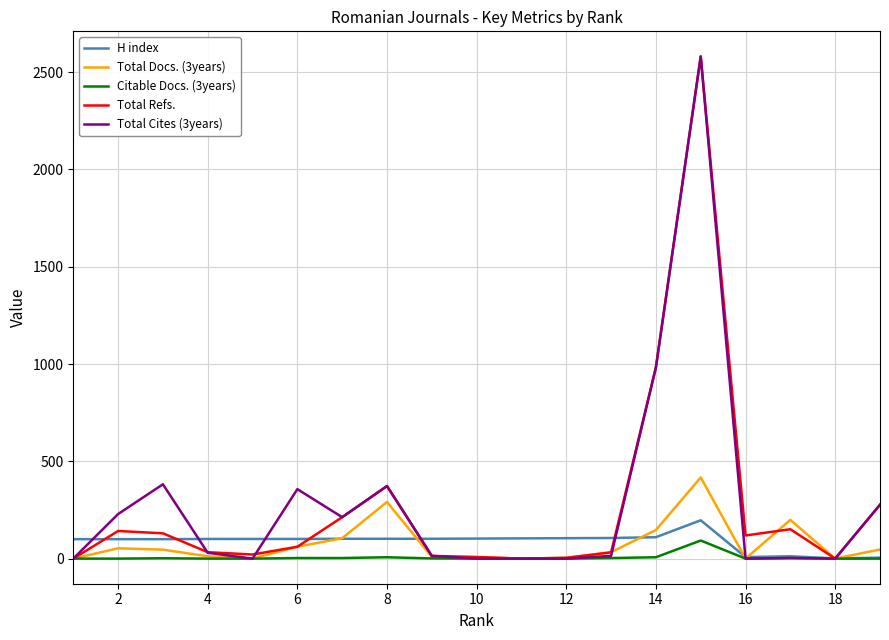

What is the maximum value shown in the chart?

2581